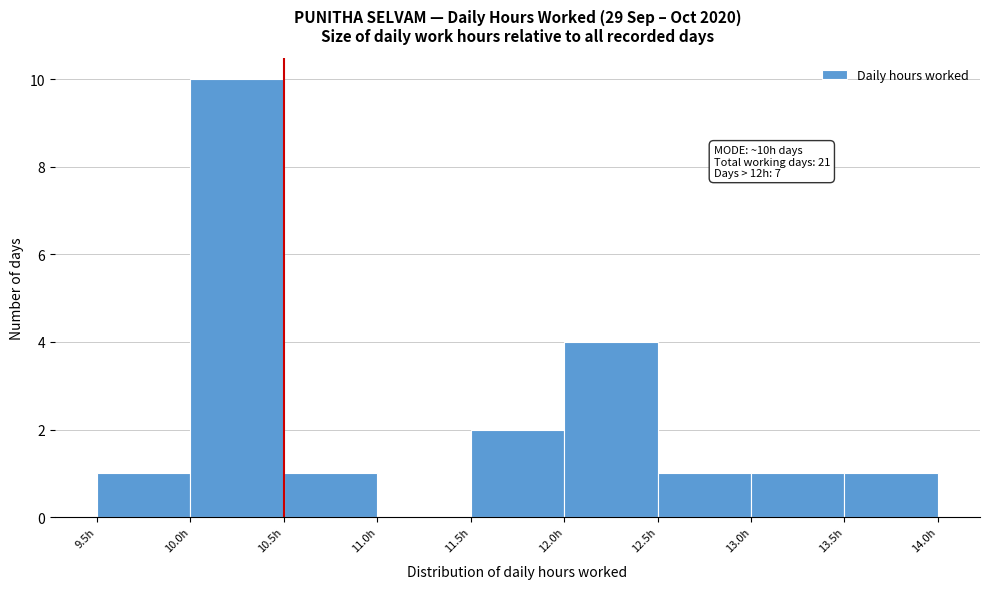

Which range on the x-axis has the tallest bar?

10.0 to 10.5